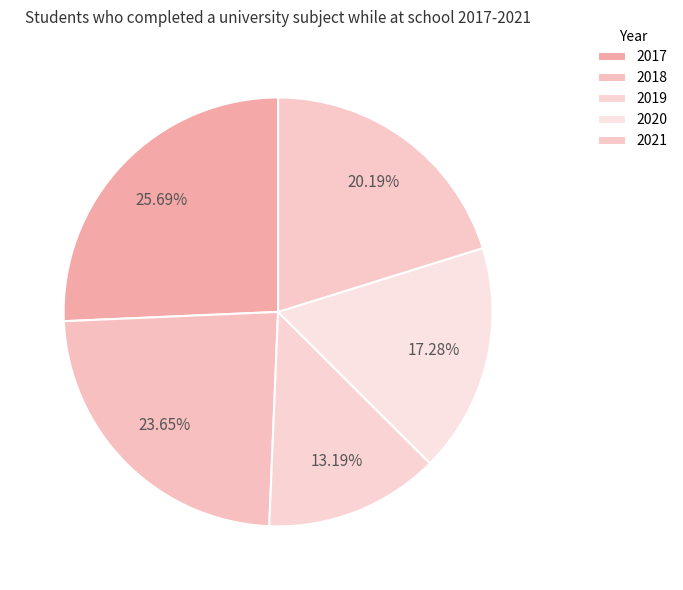

Count the number of slices in the pie.

5